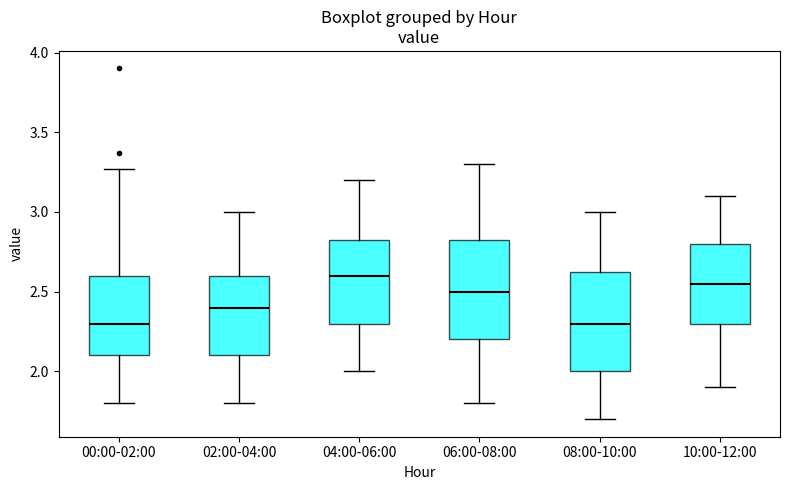

Where is the upper edge of the box for 02:00-04:00 on the y-axis? The values are not printed on the chart, so give them approximately, as read against the axis.

2.60